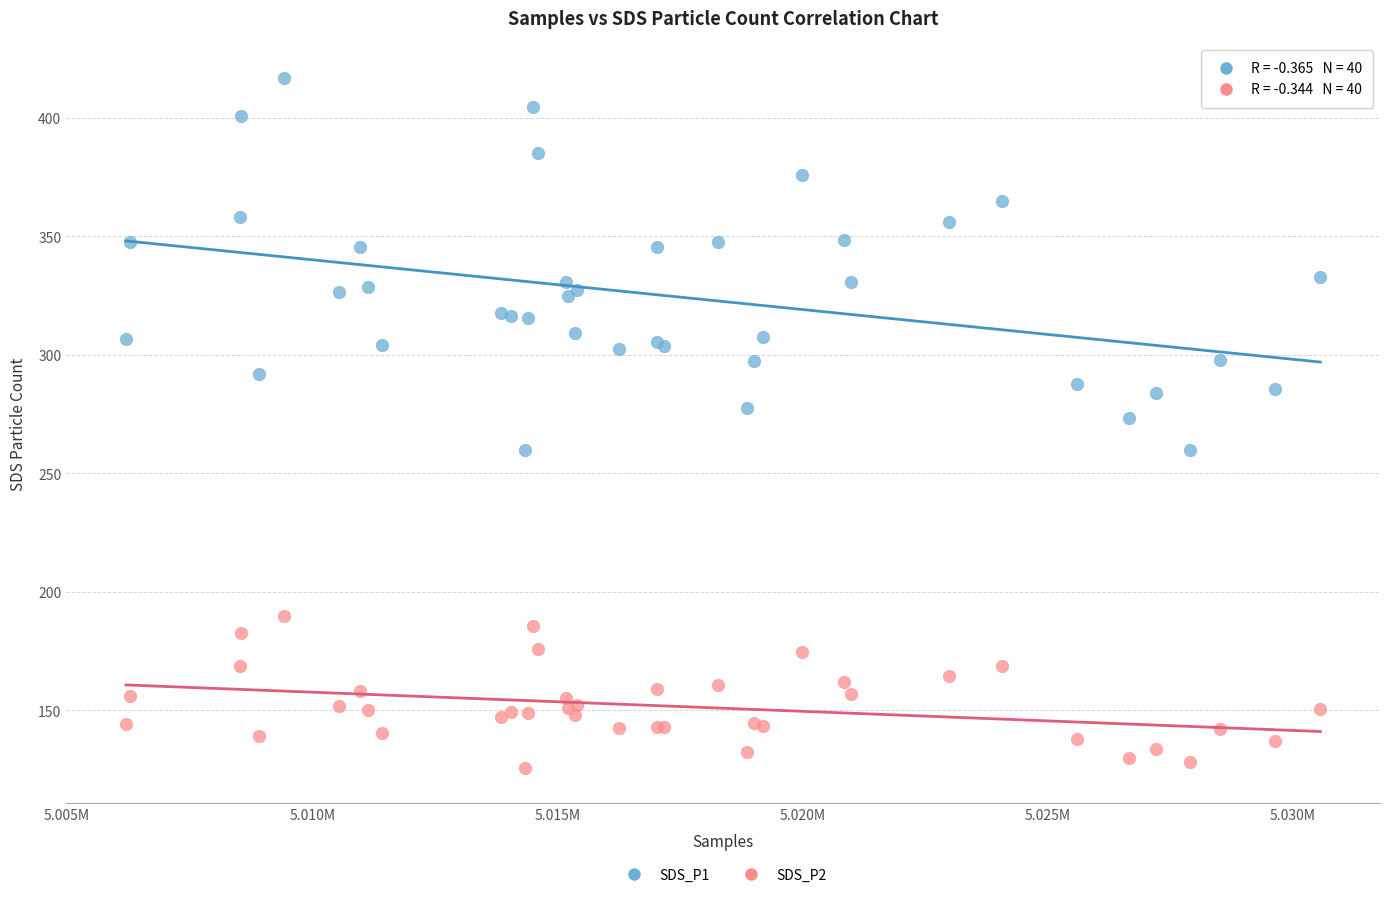

What are all the series names shown in the legend?

SDS_P1, SDS_P2